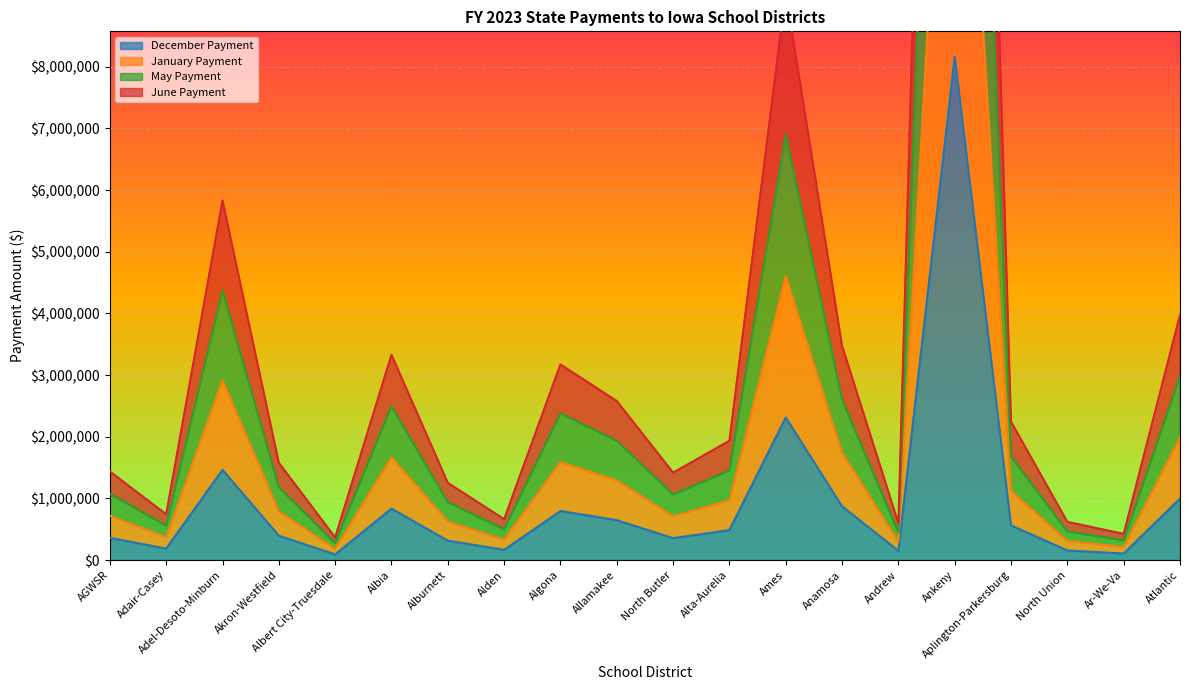

True or false: December Payment has a value of 269862 at Allamakee.

False